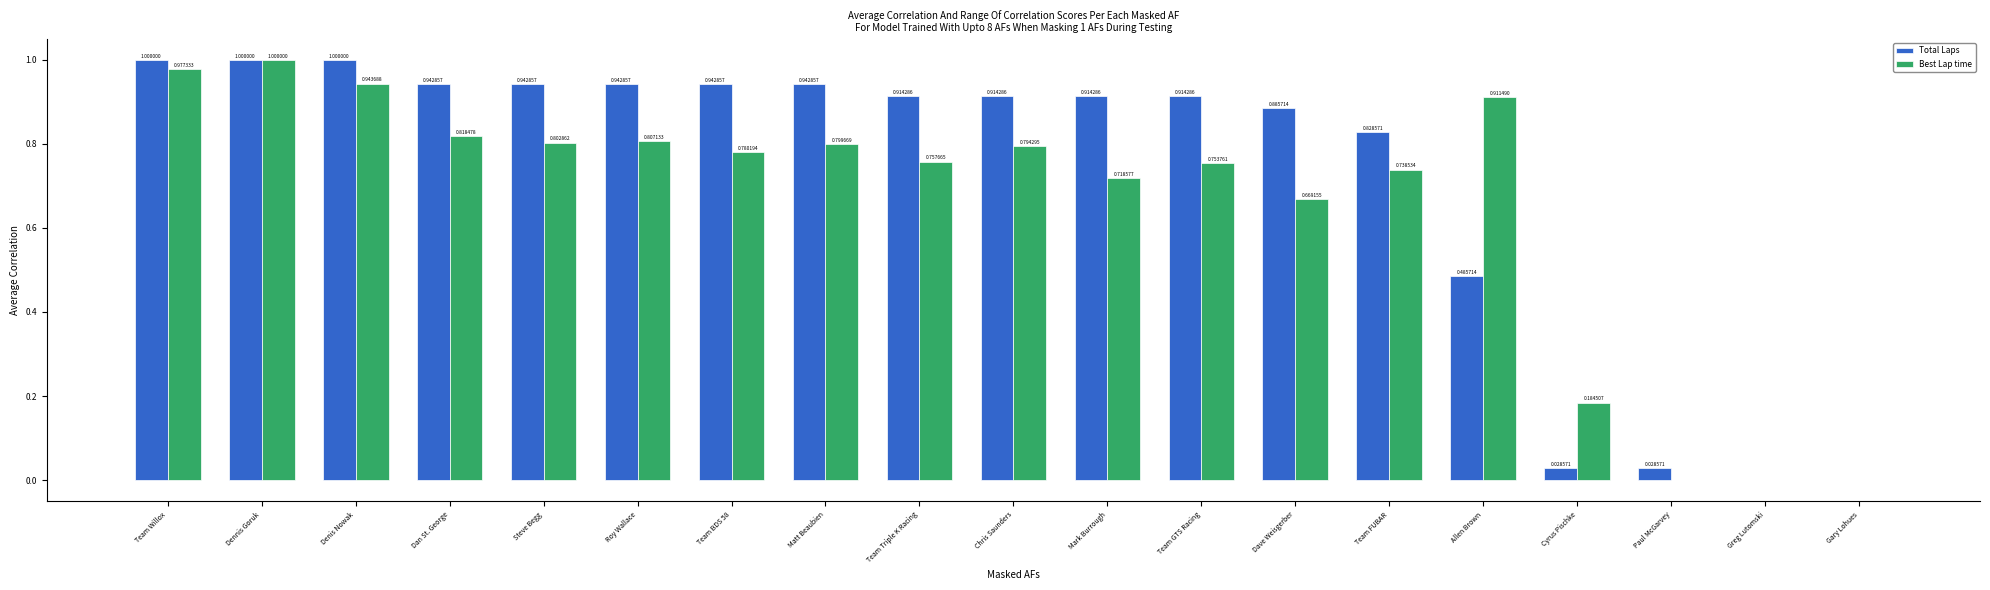

Which series changed the most between Dennis Goruk and Team BDS 58?

Best Lap time